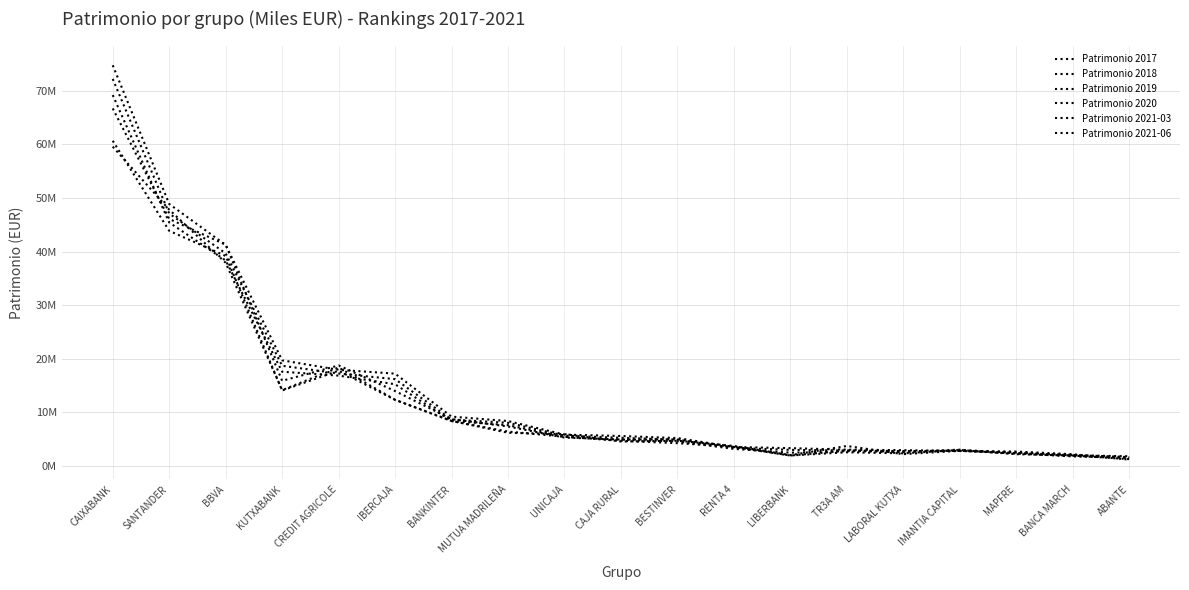

Does the chart display data point markers on the line(s)?

No